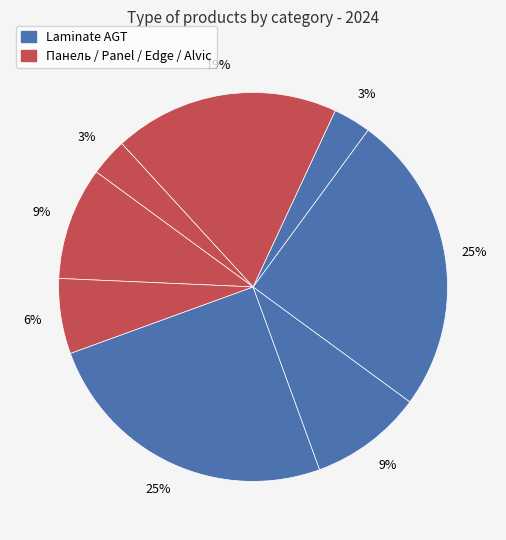

How many slices are in this pie chart?

8